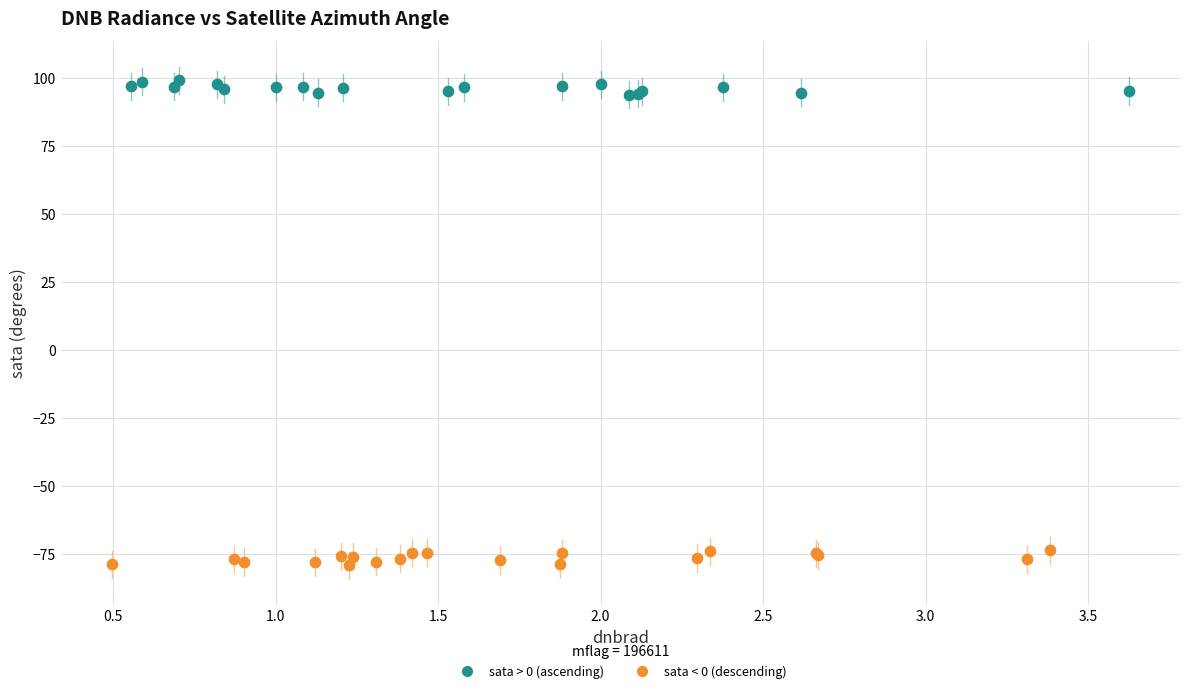

Which series reaches the maximum Y coordinate?

sata > 0 (ascending)